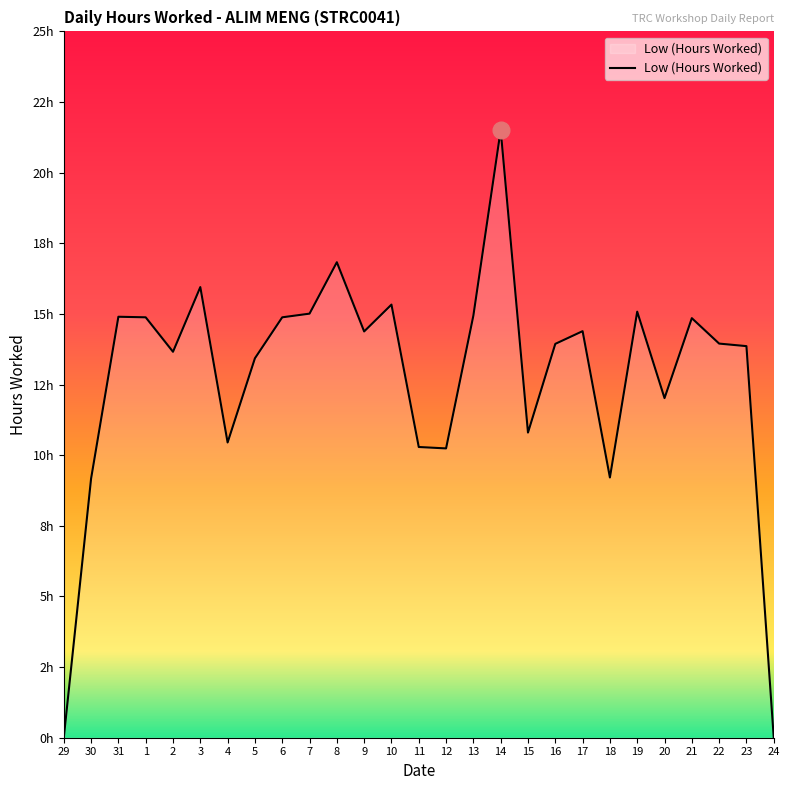

Does the chart have visible grid lines?

No